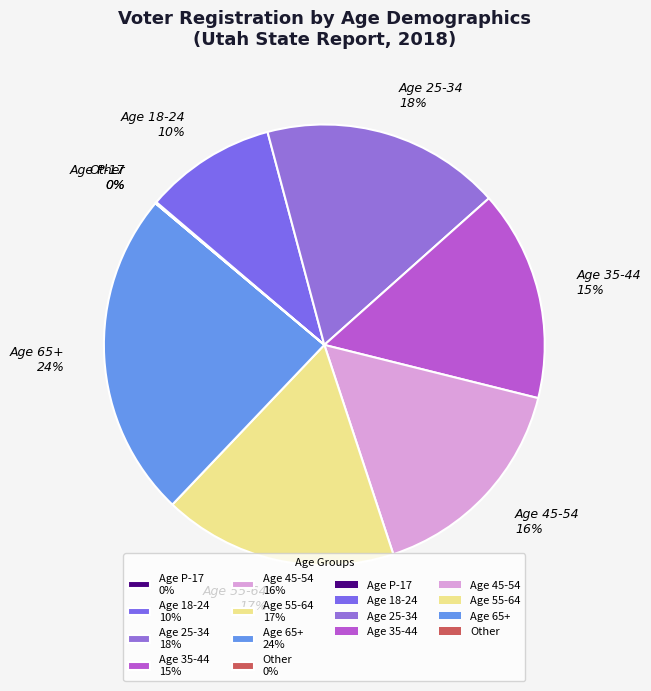

Combined, do Age 45-54 16% and Age 18-24 10% account for over 50%?

No